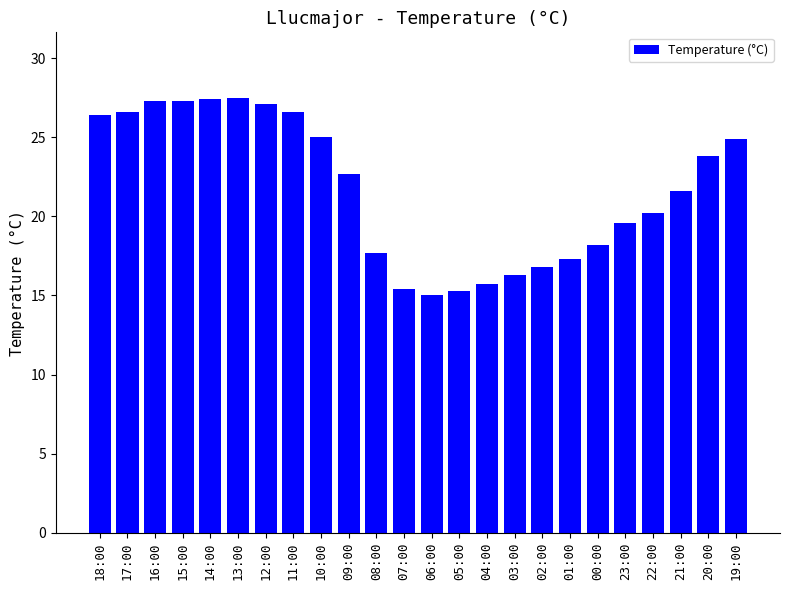

Which has a higher value, 13:00 or 07:00?

13:00